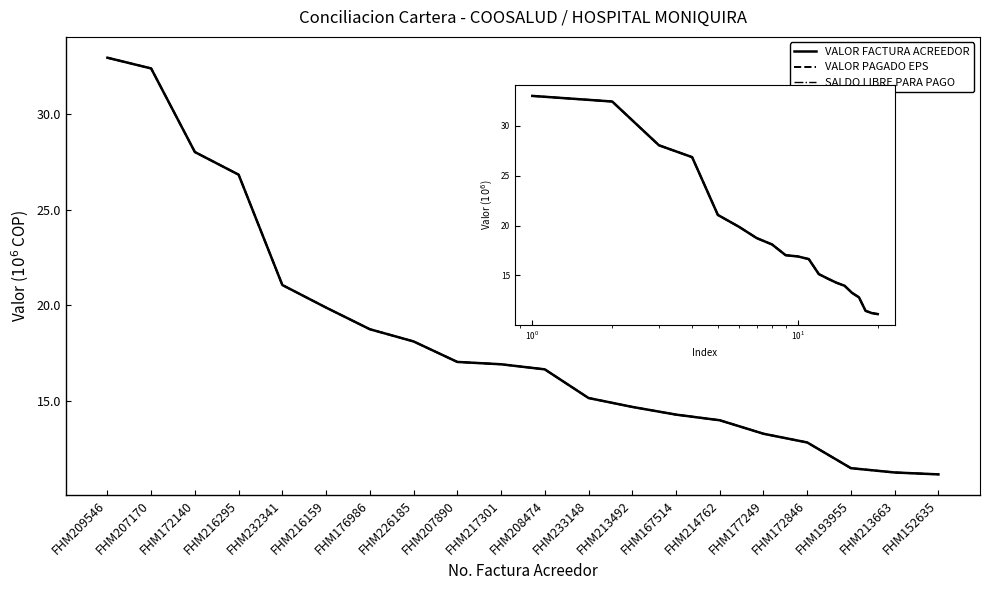

True or false: SALDO LIBRE PARA PAGO has a value of 9.8 at FHM172140.

False